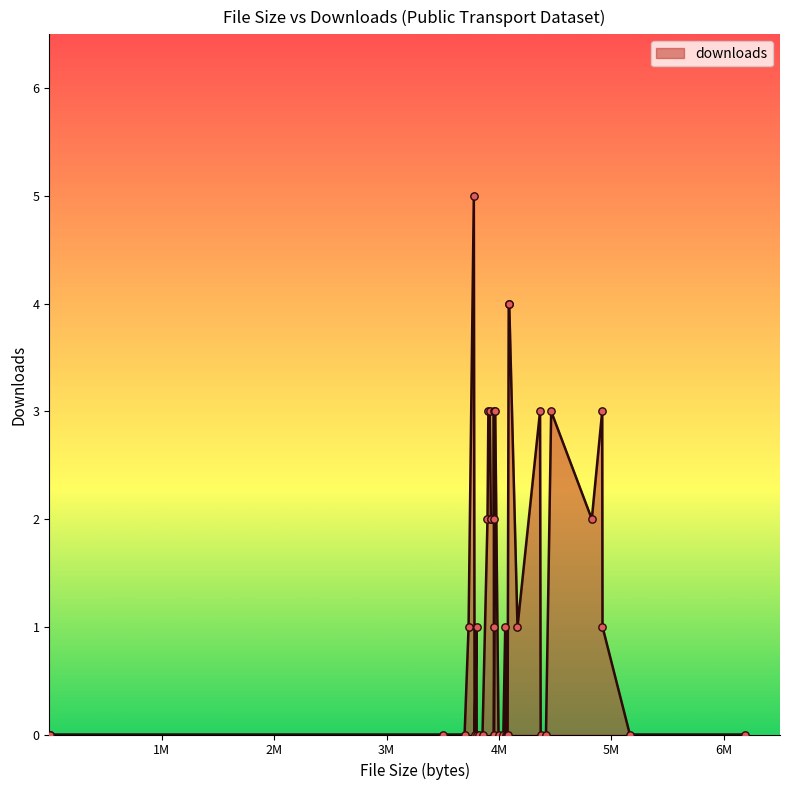

What is the maximum value shown in the chart?

5